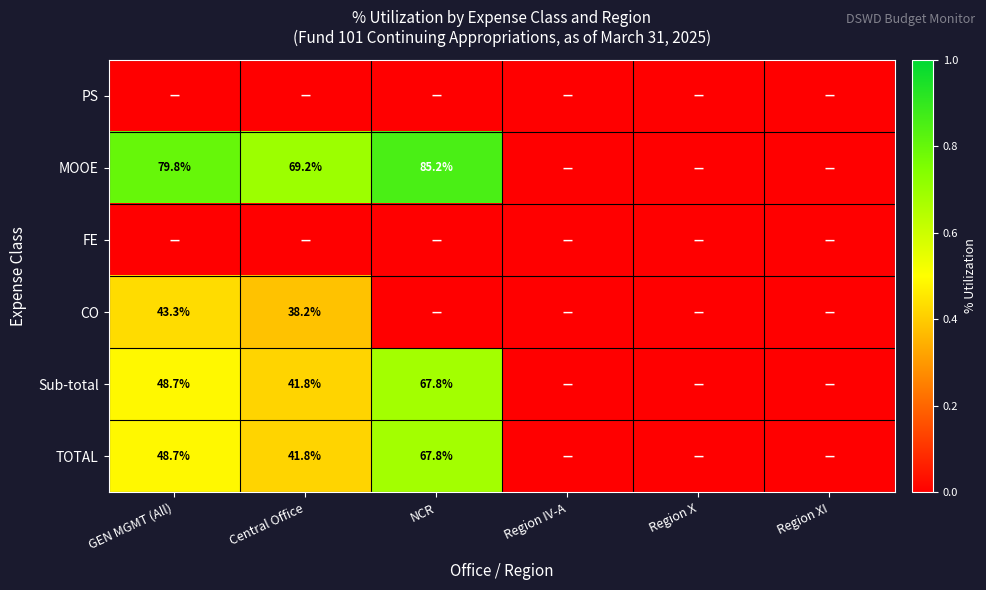

Is it true that MOOE equals 136.5 at NCR?

False